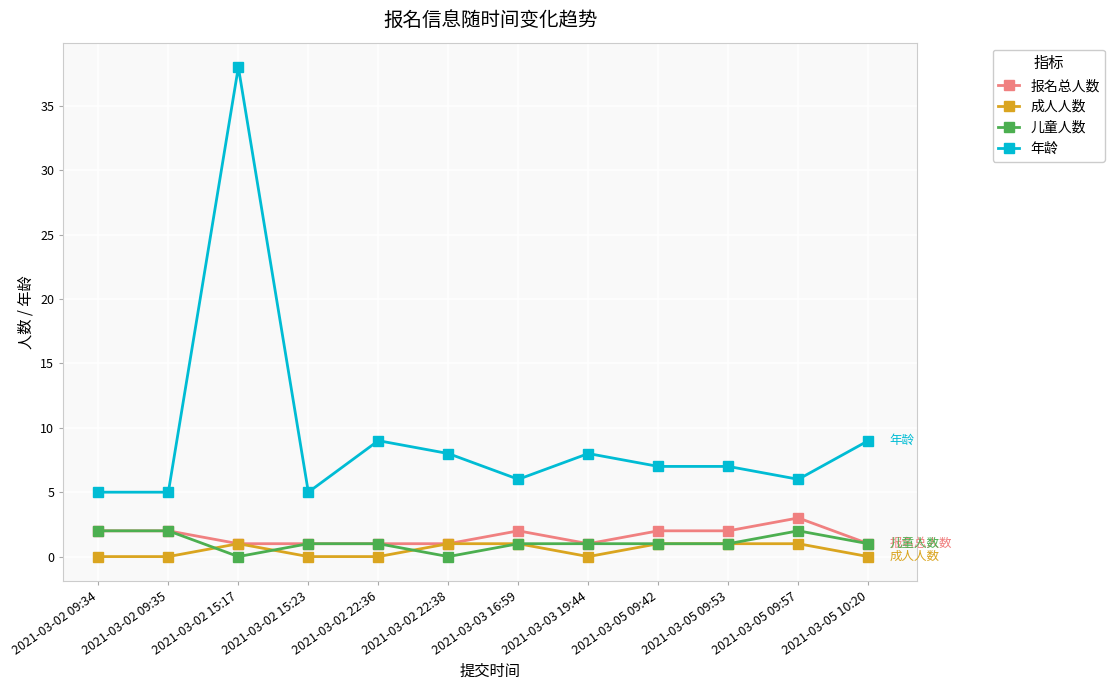

Reading left to right, transcribe all the data shown in this chart.

报名总人数: 2021-03-02 09:34=2	2021-03-02 09:35=2	2021-03-02 15:17=1	2021-03-02 15:23=1	2021-03-02 22:36=1	2021-03-02 22:38=1	2021-03-03 16:59=2	2021-03-03 19:44=1	2021-03-05 09:42=2	2021-03-05 09:53=2	2021-03-05 09:57=3	2021-03-05 10:20=1
成人人数: 2021-03-02 09:34=0	2021-03-02 09:35=0	2021-03-02 15:17=1	2021-03-02 15:23=0	2021-03-02 22:36=0	2021-03-02 22:38=1	2021-03-03 16:59=1	2021-03-03 19:44=0	2021-03-05 09:42=1	2021-03-05 09:53=1	2021-03-05 09:57=1	2021-03-05 10:20=0
儿童人数: 2021-03-02 09:34=2	2021-03-02 09:35=2	2021-03-02 15:17=0	2021-03-02 15:23=1	2021-03-02 22:36=1	2021-03-02 22:38=0	2021-03-03 16:59=1	2021-03-03 19:44=1	2021-03-05 09:42=1	2021-03-05 09:53=1	2021-03-05 09:57=2	2021-03-05 10:20=1
年龄: 2021-03-02 09:34=5	2021-03-02 09:35=5	2021-03-02 15:17=38	2021-03-02 15:23=5	2021-03-02 22:36=9	2021-03-02 22:38=8	2021-03-03 16:59=6	2021-03-03 19:44=8	2021-03-05 09:42=7	2021-03-05 09:53=7	2021-03-05 09:57=6	2021-03-05 10:20=9